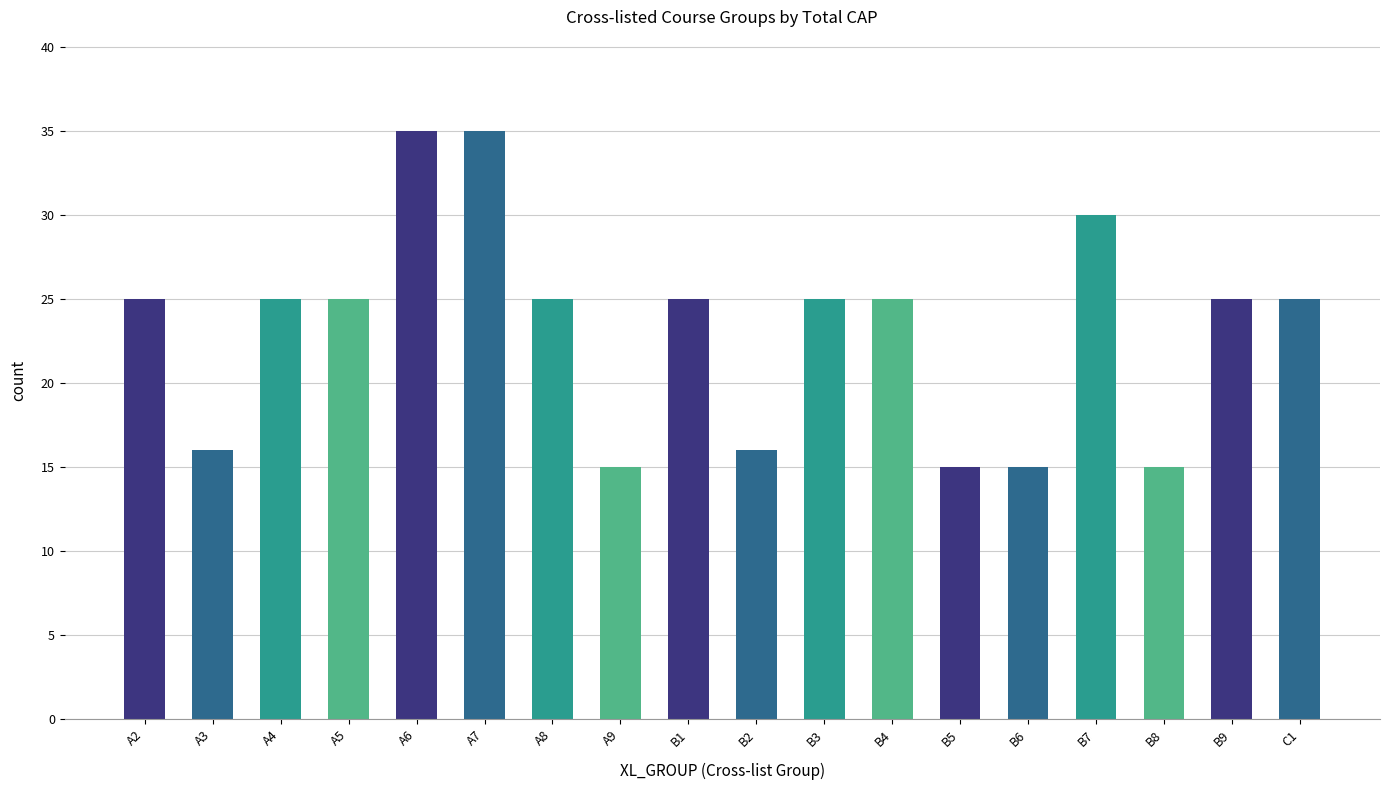

Reading left to right, extract all data points from this chart.

25	16	25	25	35	35	25	15	25	16	25	25	15	15	30	15	25	25